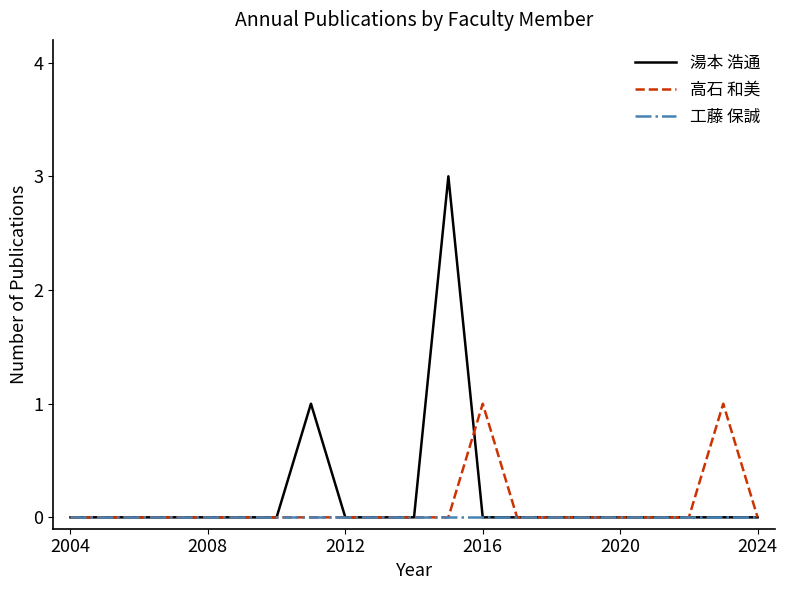

List the series in order of their peak value, lowest first.

工藤 保誠, 高石 和美, 湯本 浩通